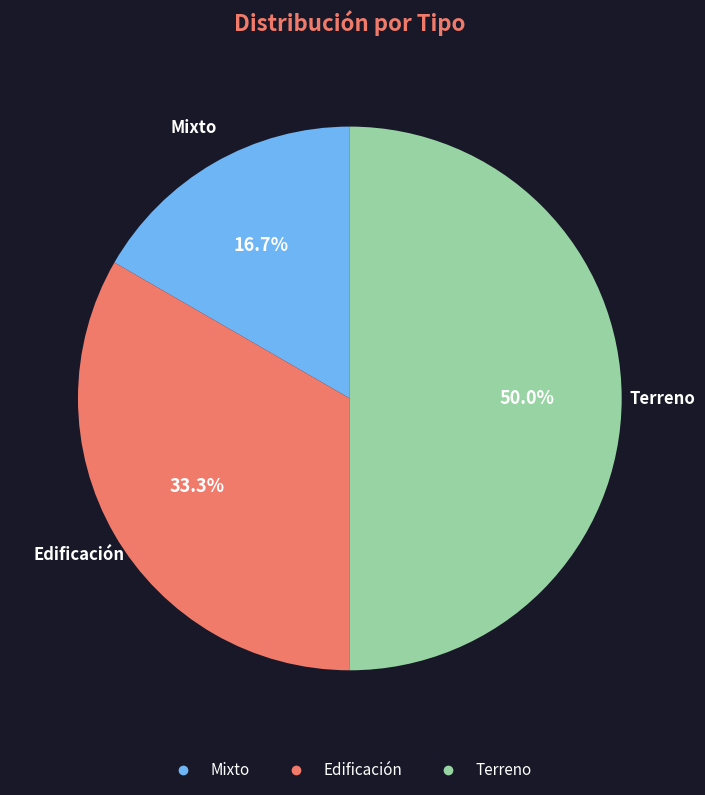

Between Edificación and Mixto, which is larger?

Edificación